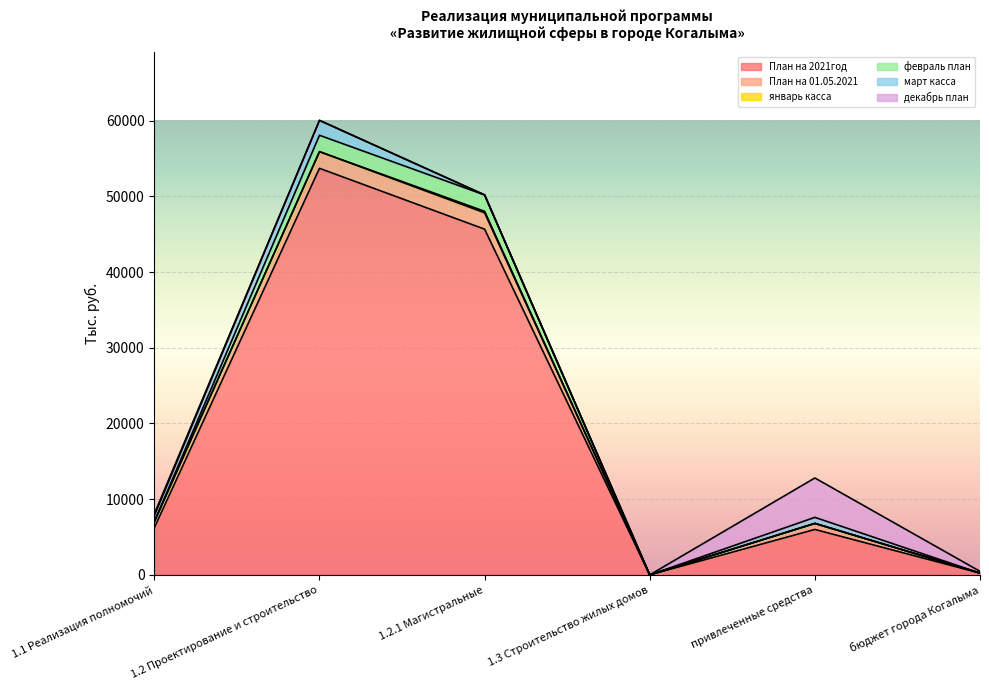

In декабрь план, how many points are higher than both neighbors (excluding endpoints)?

1